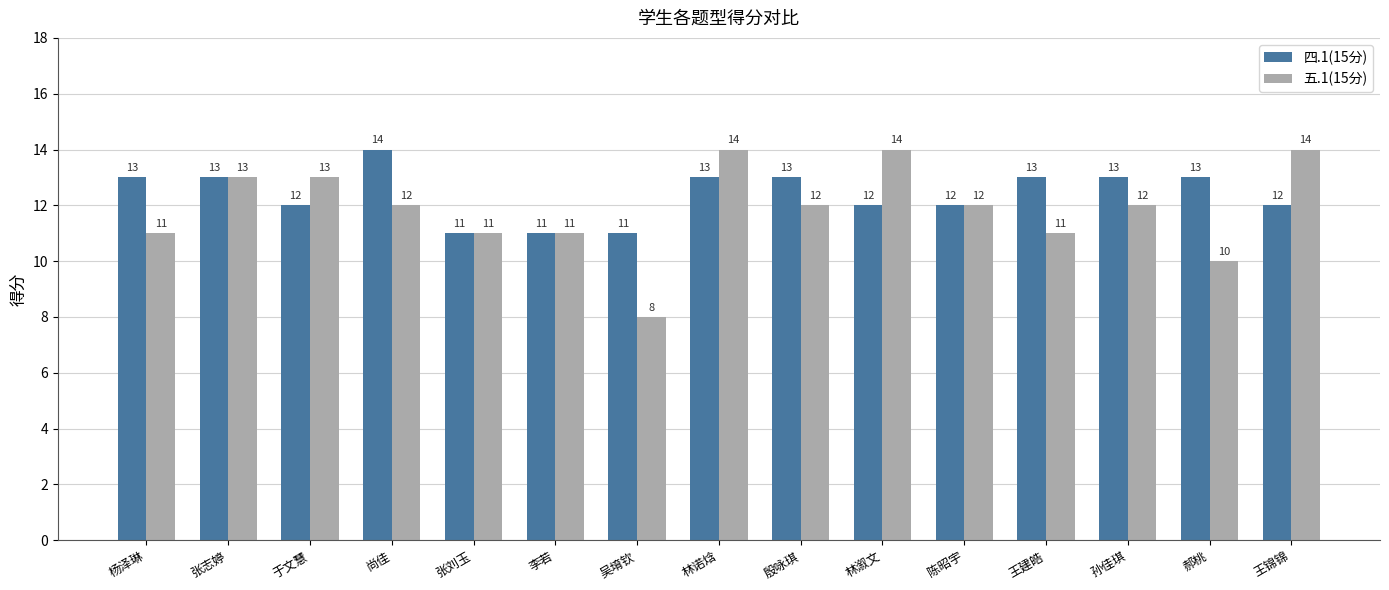

Which series has the largest range (max minus min)?

五.1(15分)